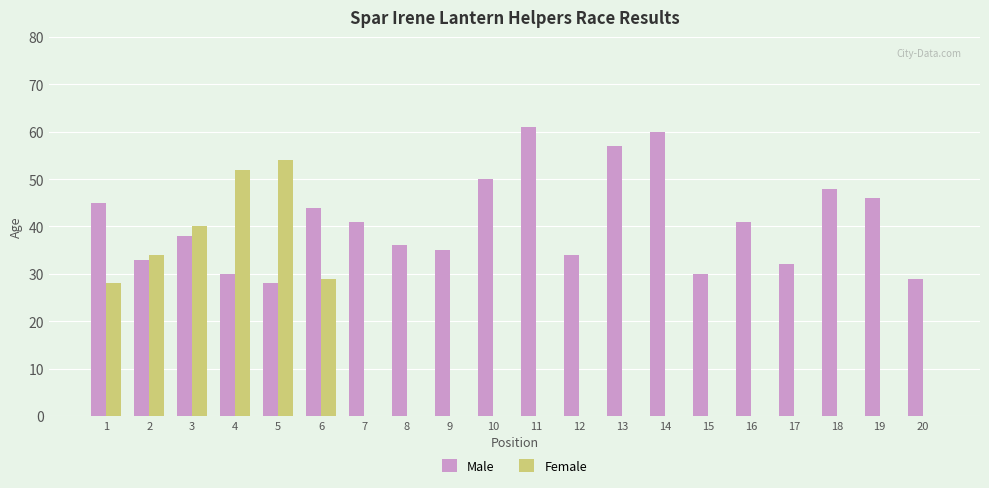

How many distinct data groups are displayed?

2